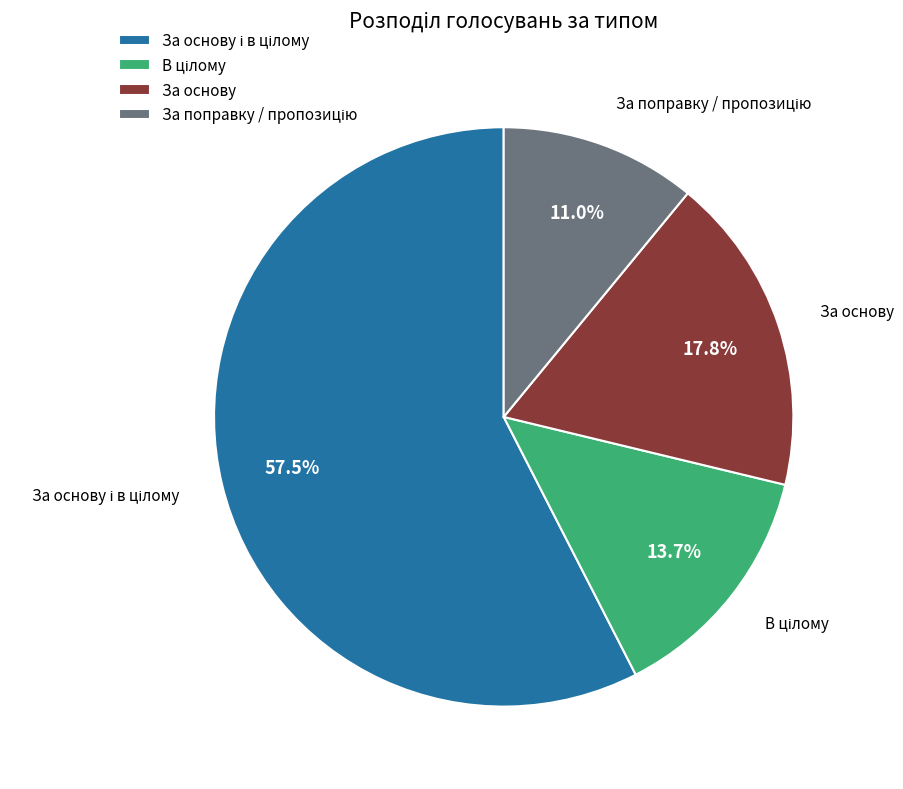

Is there any slice that represents more than half of the pie?

Yes